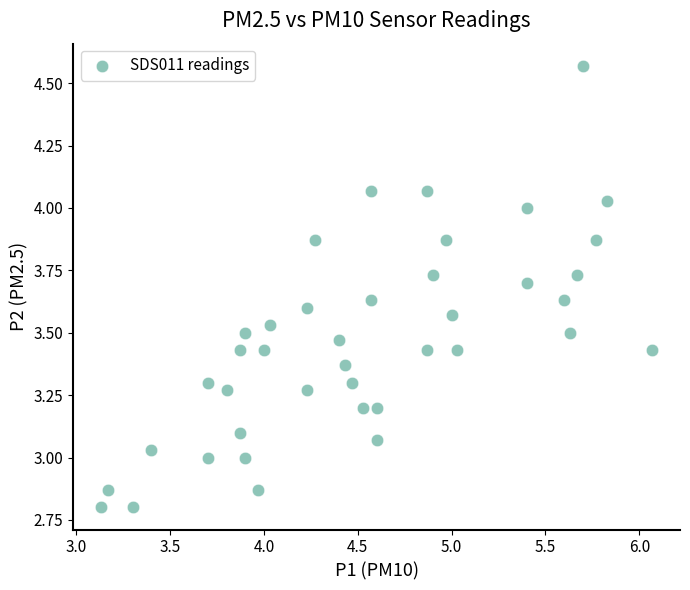

What is the range of Y values (max minus min)?

1.8